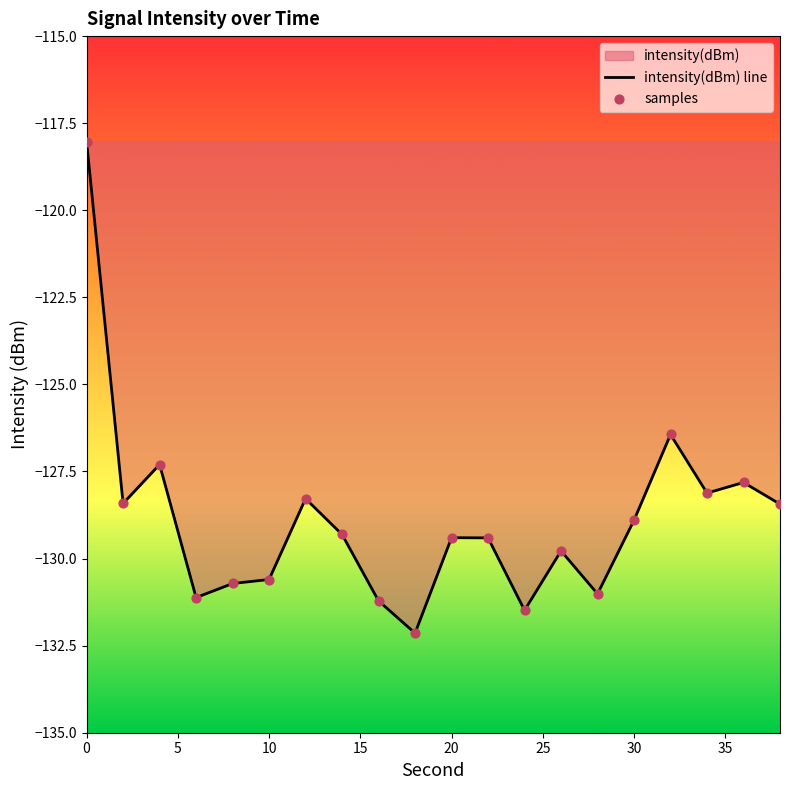

Which series contains the lowest Y value?

intensity(dBm) line